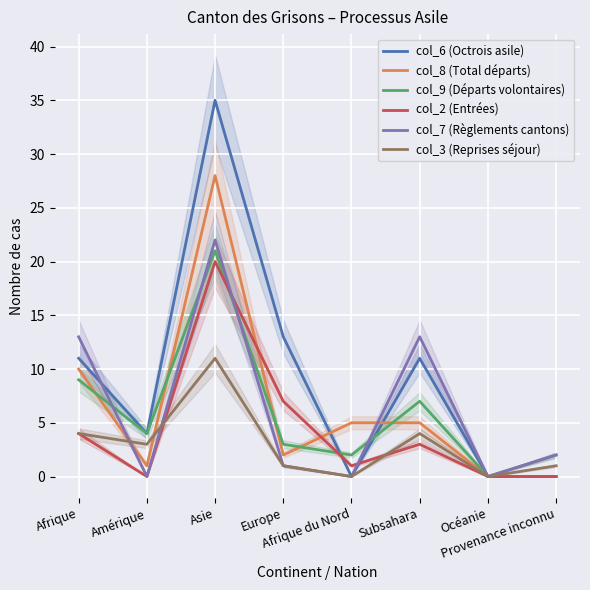

How many data points does each series have?

8